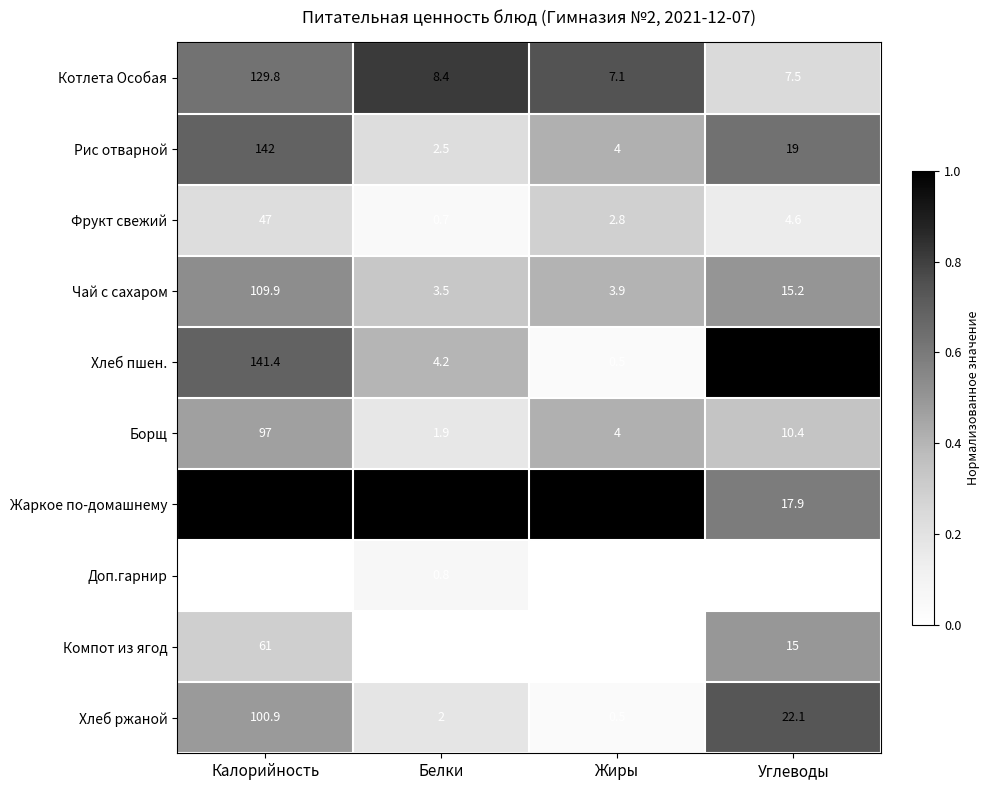

True or false: Борщ has a value of 17.0 at Углеводы.

False